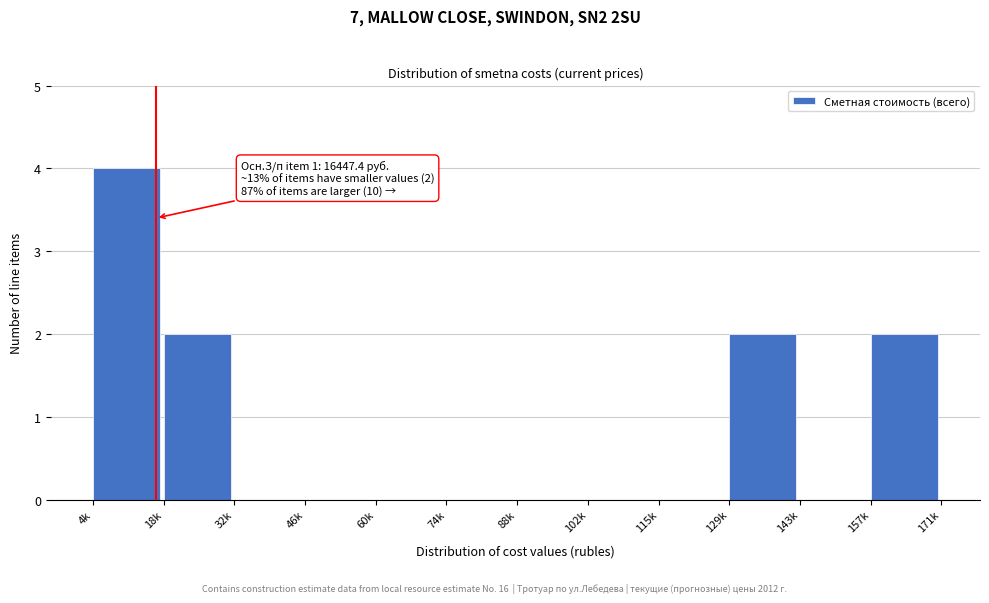

Reading right to left, transcribe all the data shown in this chart.

157k=2	143k=0	129k=2	115k=0	102k=0	88k=0	74k=0	60k=0	46k=0	32k=0	18k=2	4k=4